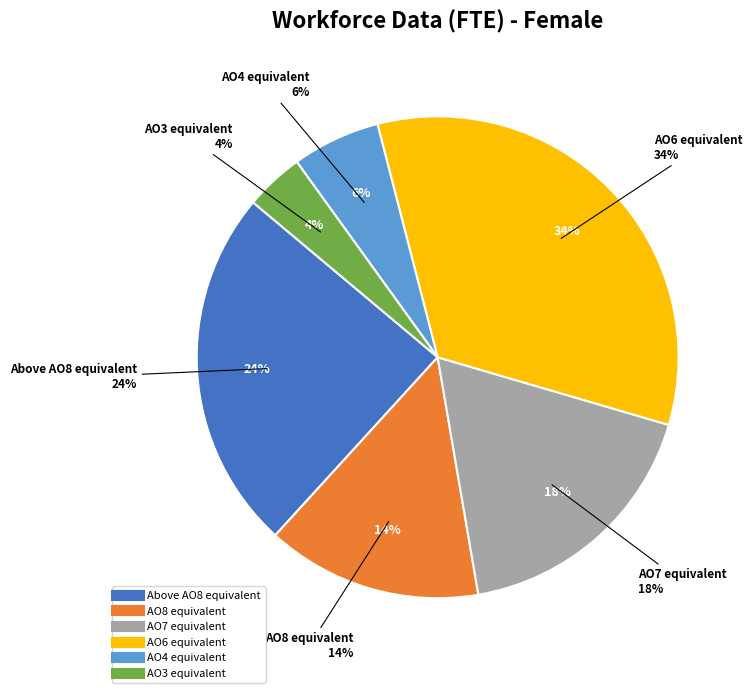

How many segments does this pie chart have?

6